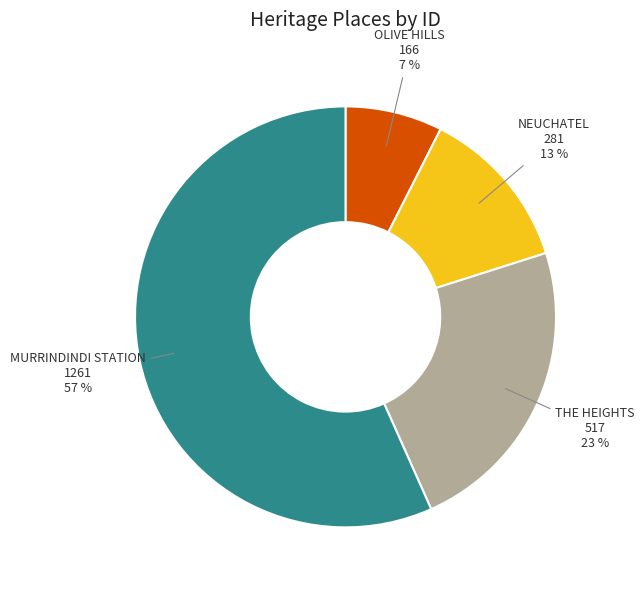

How many slices are in this pie chart?

4